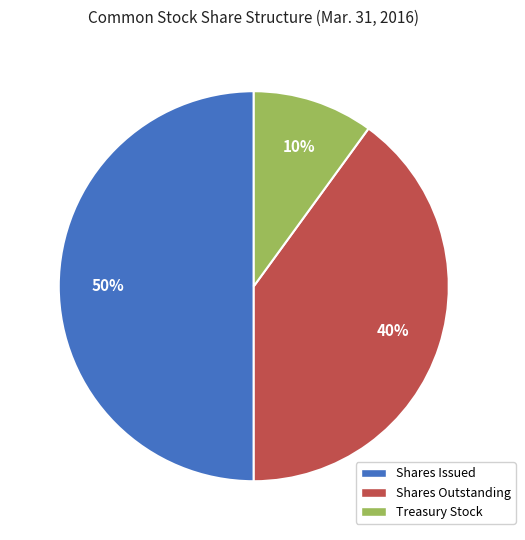

To the nearest percent, what is the difference between the largest and smallest slice percentages?

40%